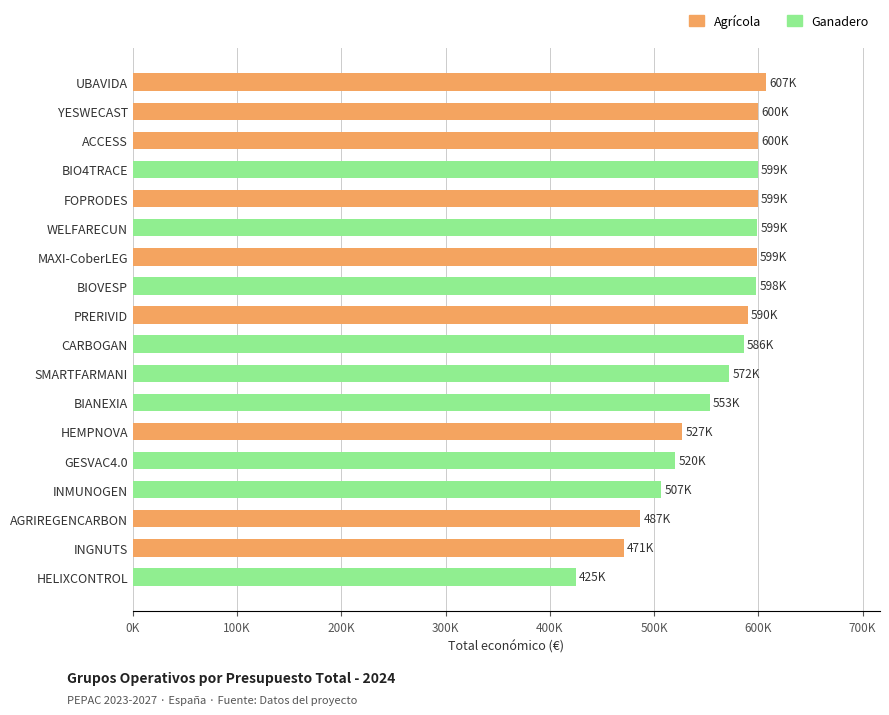

What is the difference between the second highest and minimum values?

175072